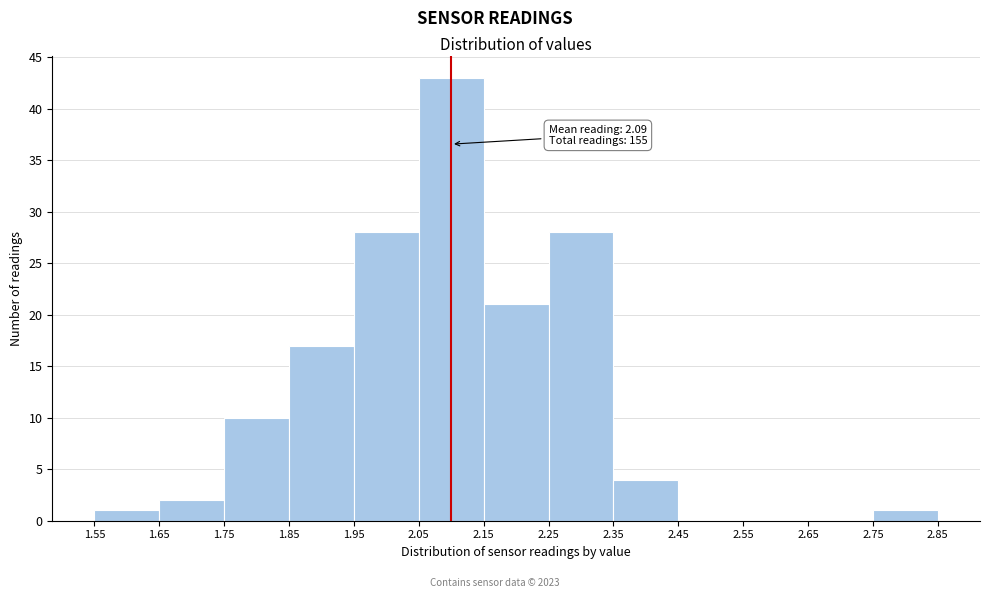

Which range on the x-axis has the tallest bar?

2.05 to 2.15